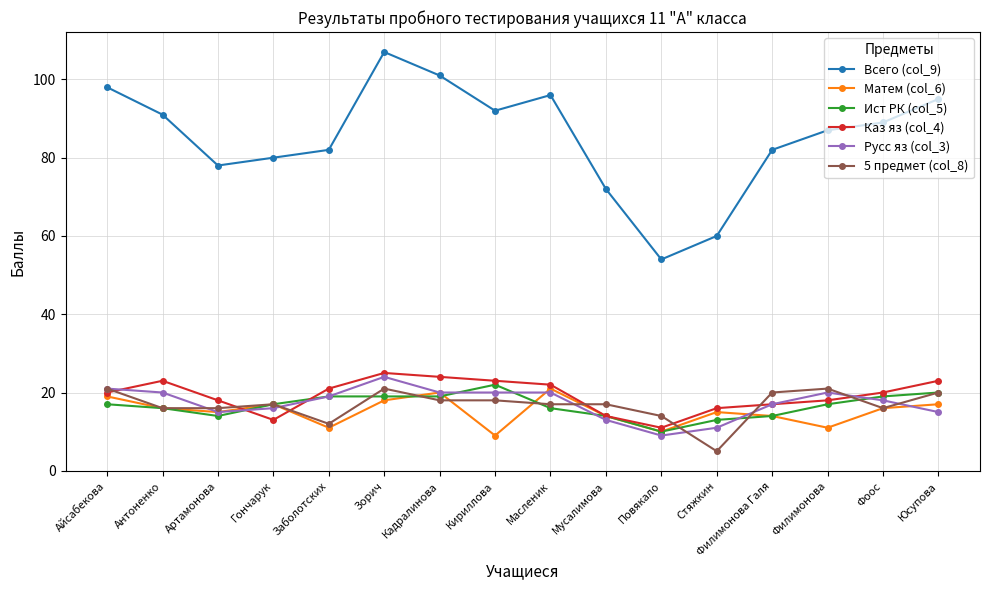

What is the value of the Всего (col_9) point at the 15th from the left?

89